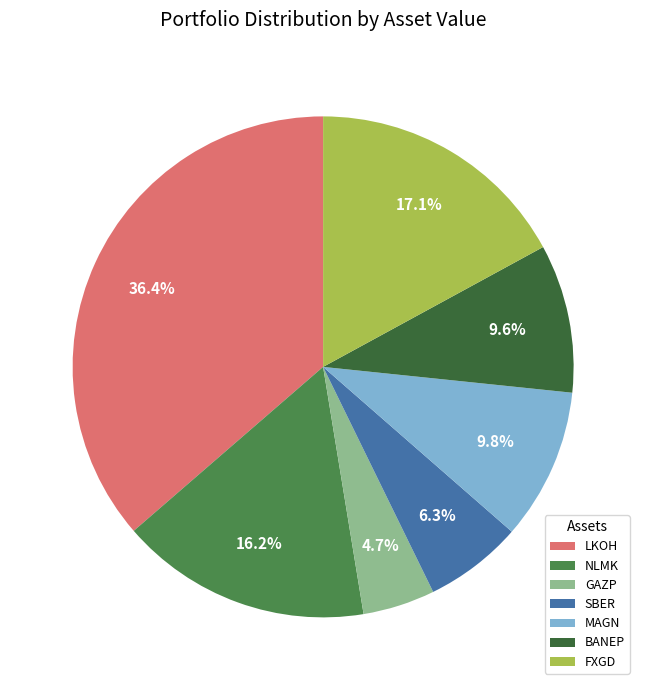

Which slice is the smallest?

GAZP